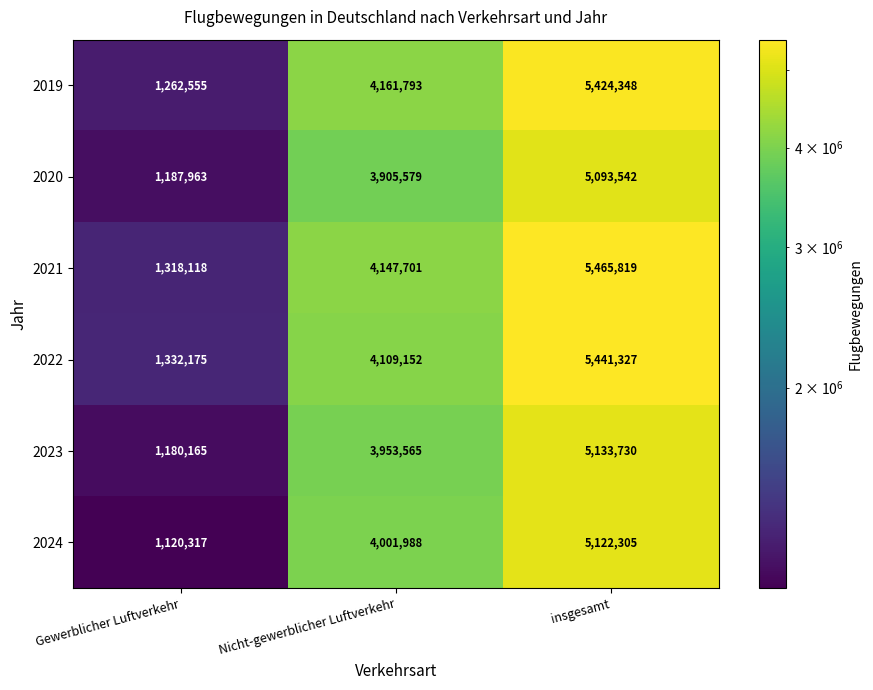

What is the sum of all 2024 values?

10244610